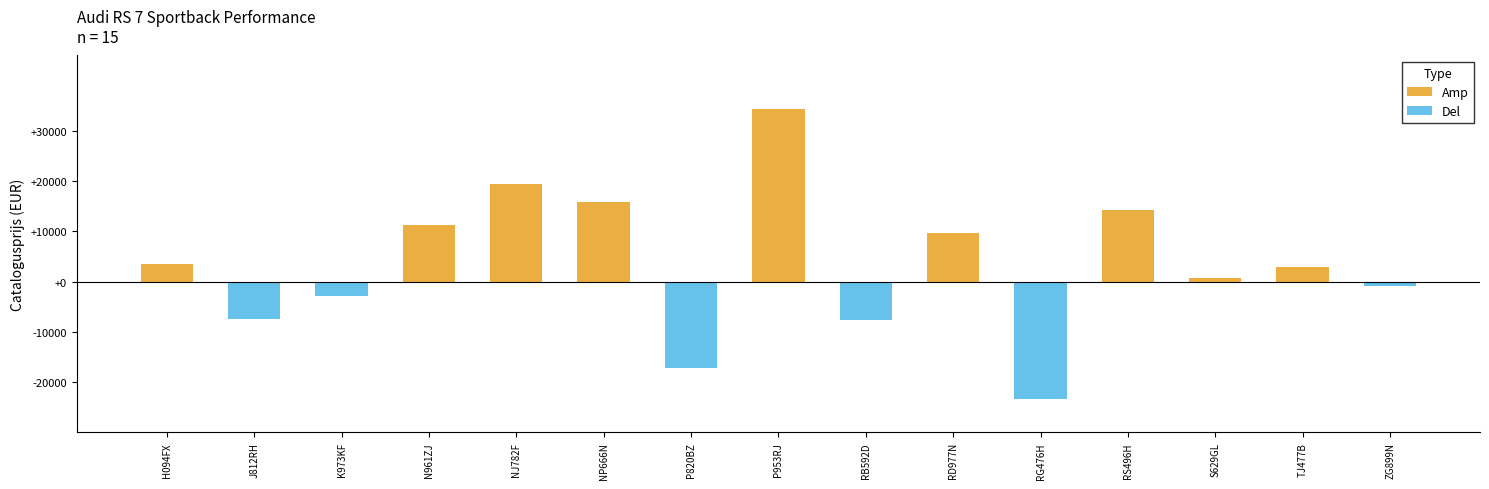

True or false: Del has a value of 0 at H094FX.

True